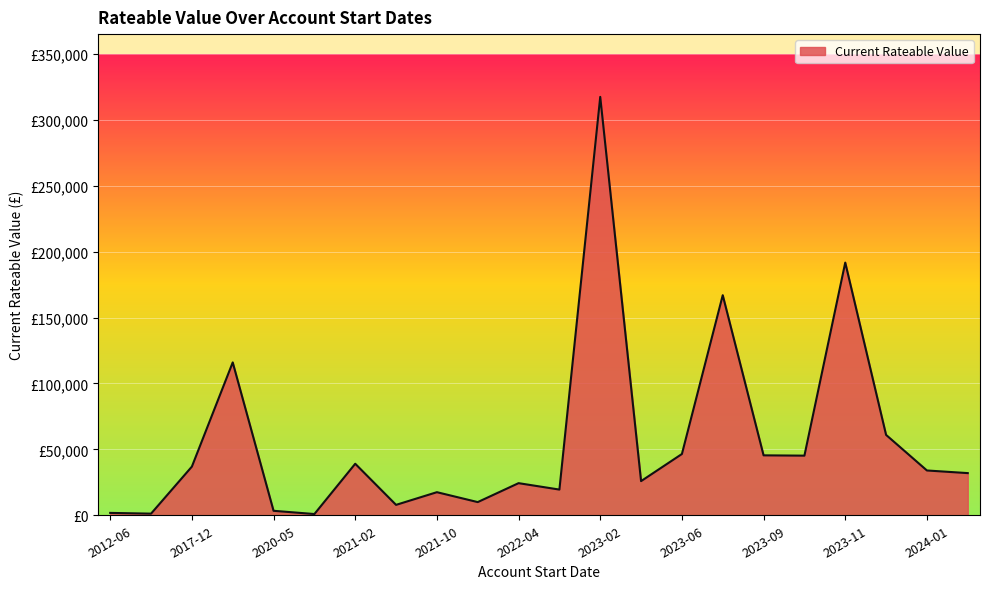

At which label is the value closest to 159220?

2023-07